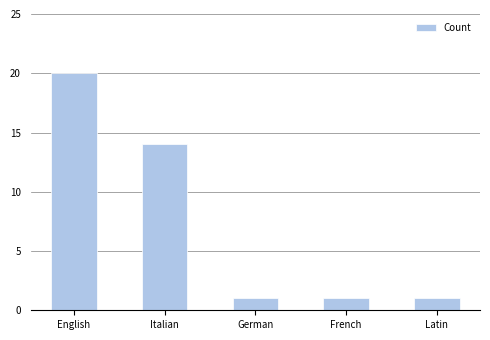

What is the sum of the values at Italian and French?

15